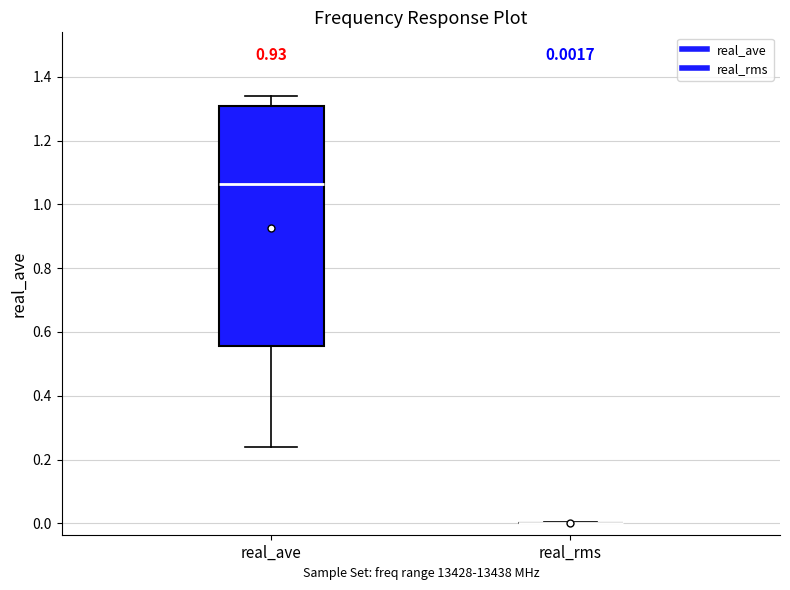

Which box is the tallest, from its lower edge to its upper edge?

real_ave